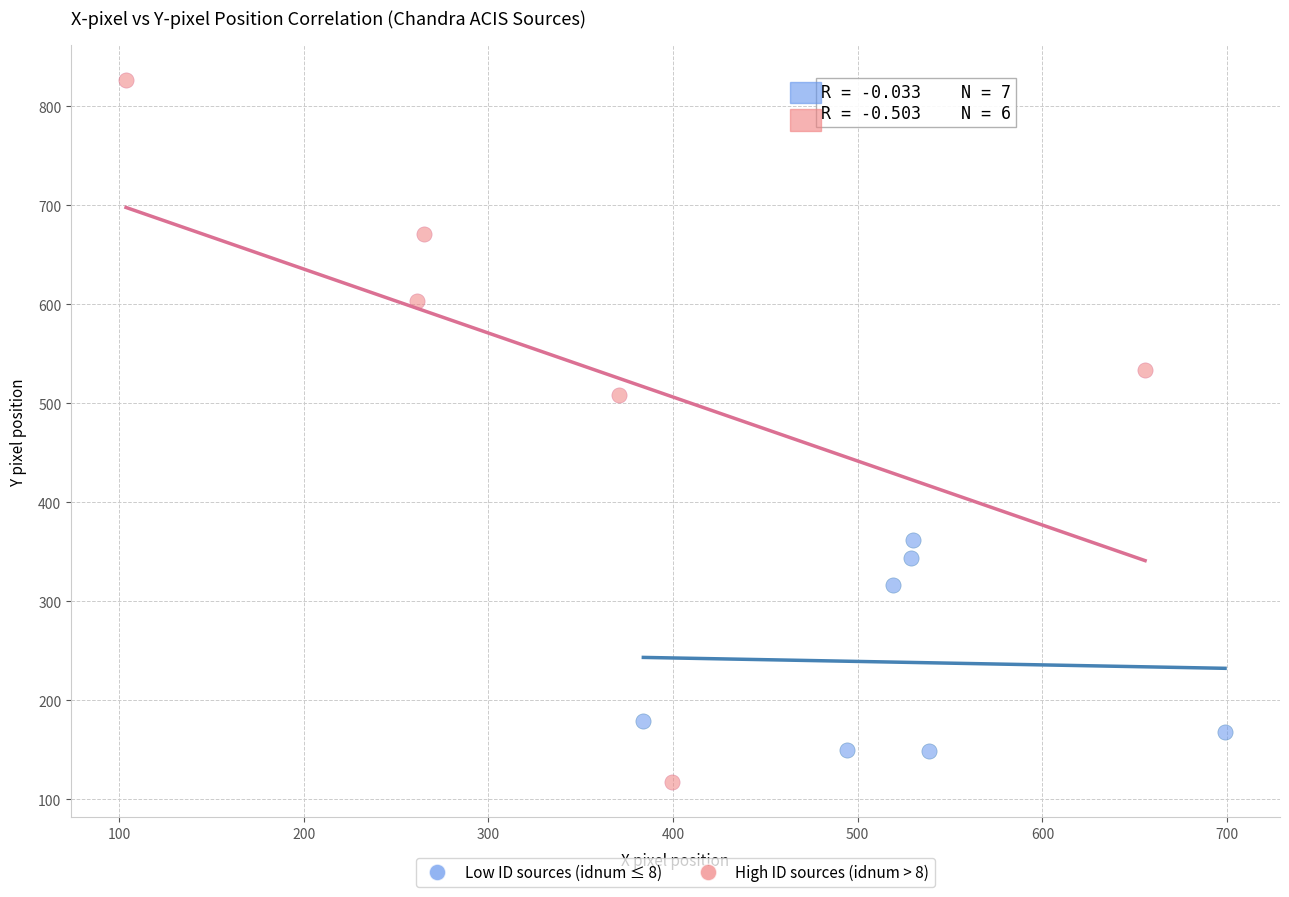

Which series reaches the minimum Y coordinate?

High ID sources (idnum > 8)